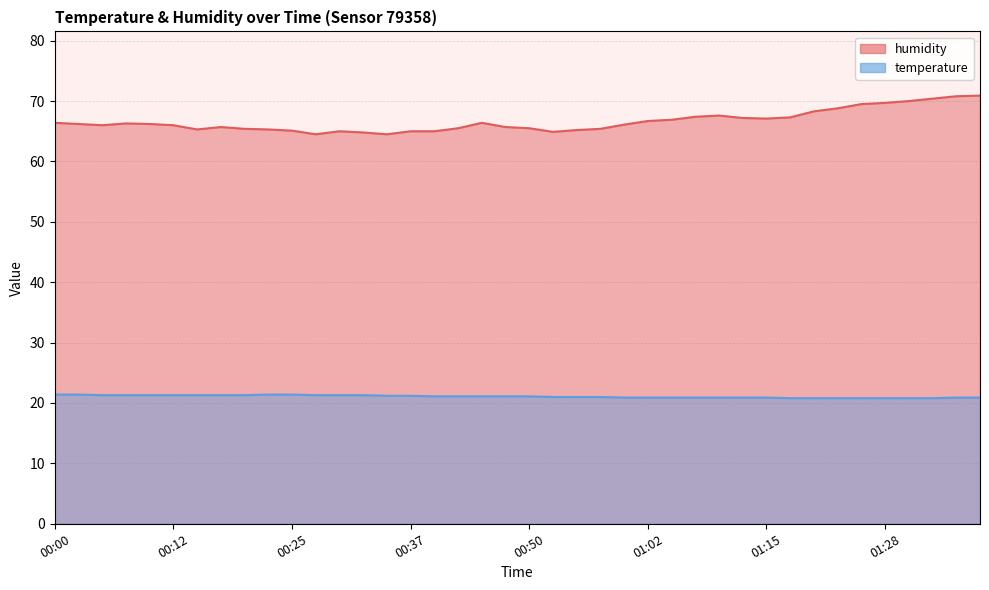

Rank the series by their maximum value, from lowest to highest.

temperature, humidity